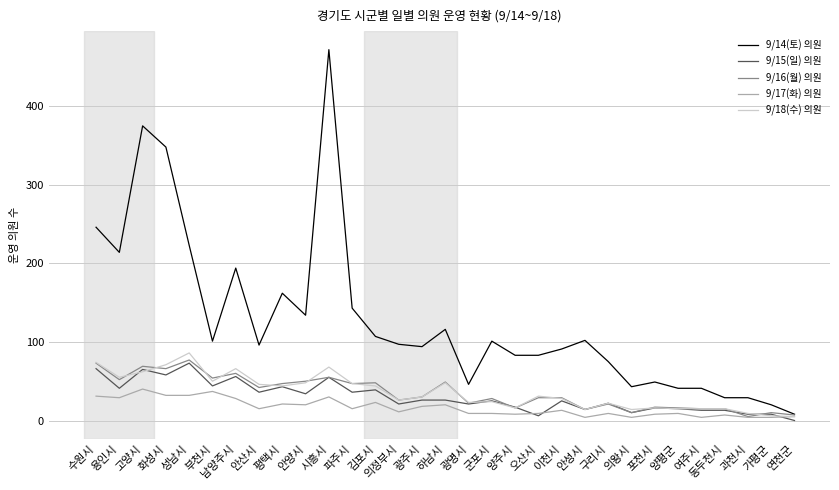

How many lines are shown in the chart?

5